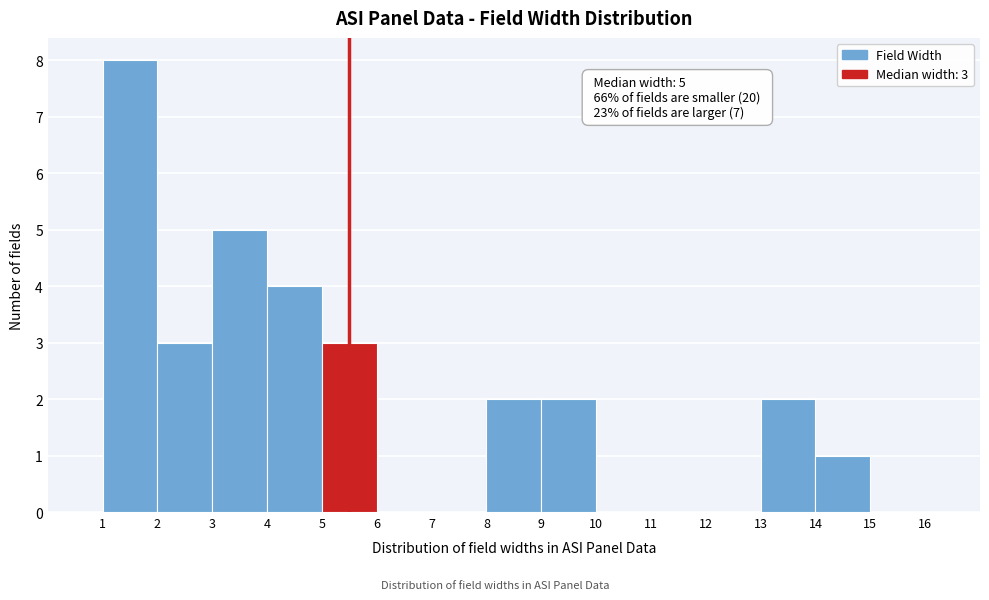

Over which range of the x-axis is the bar tallest?

1 to 2